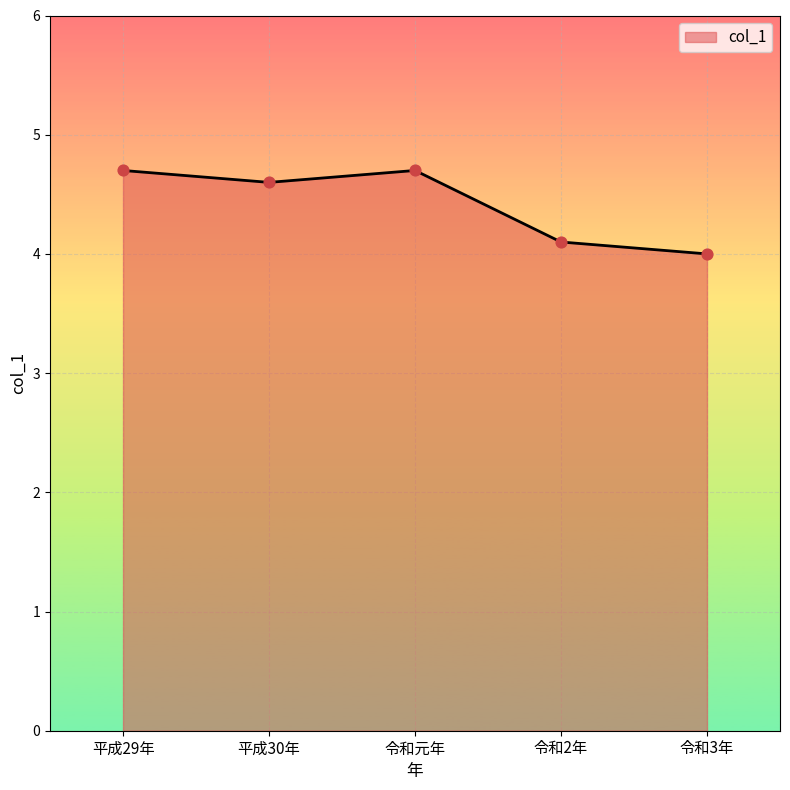

Which has a higher value, 令和2年 or 令和3年?

令和2年